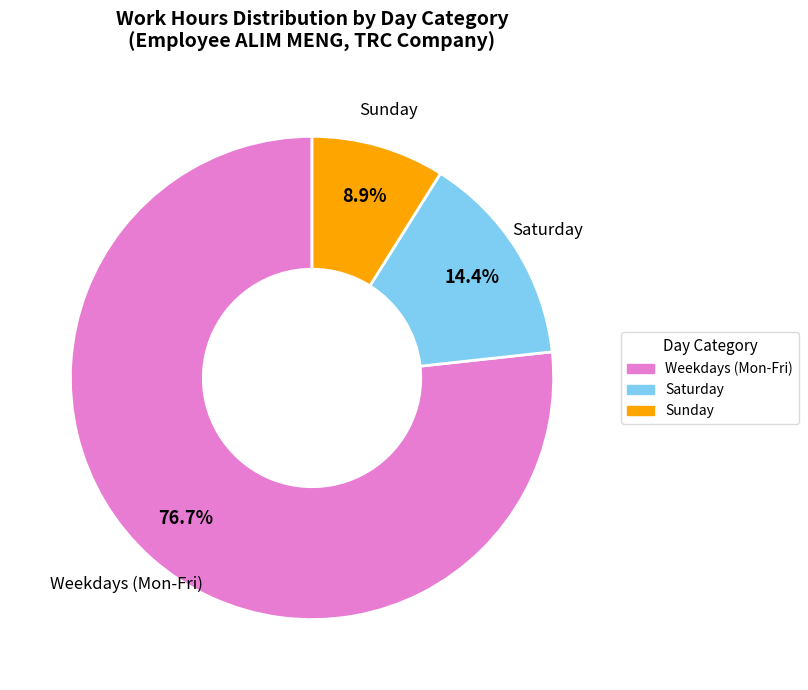

Does any single category account for the majority?

Yes